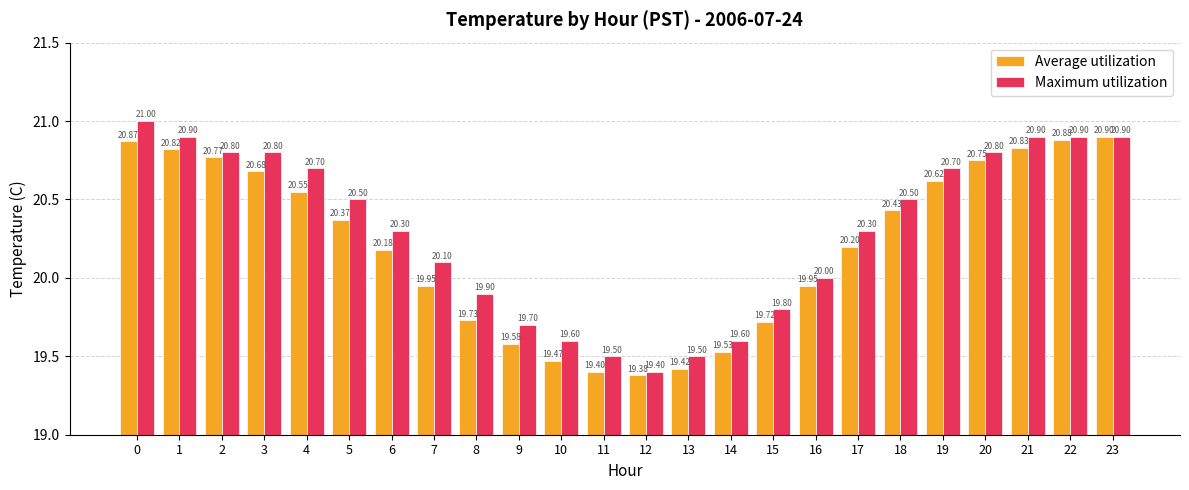

What is the average value of the Average utilization series?

20.2